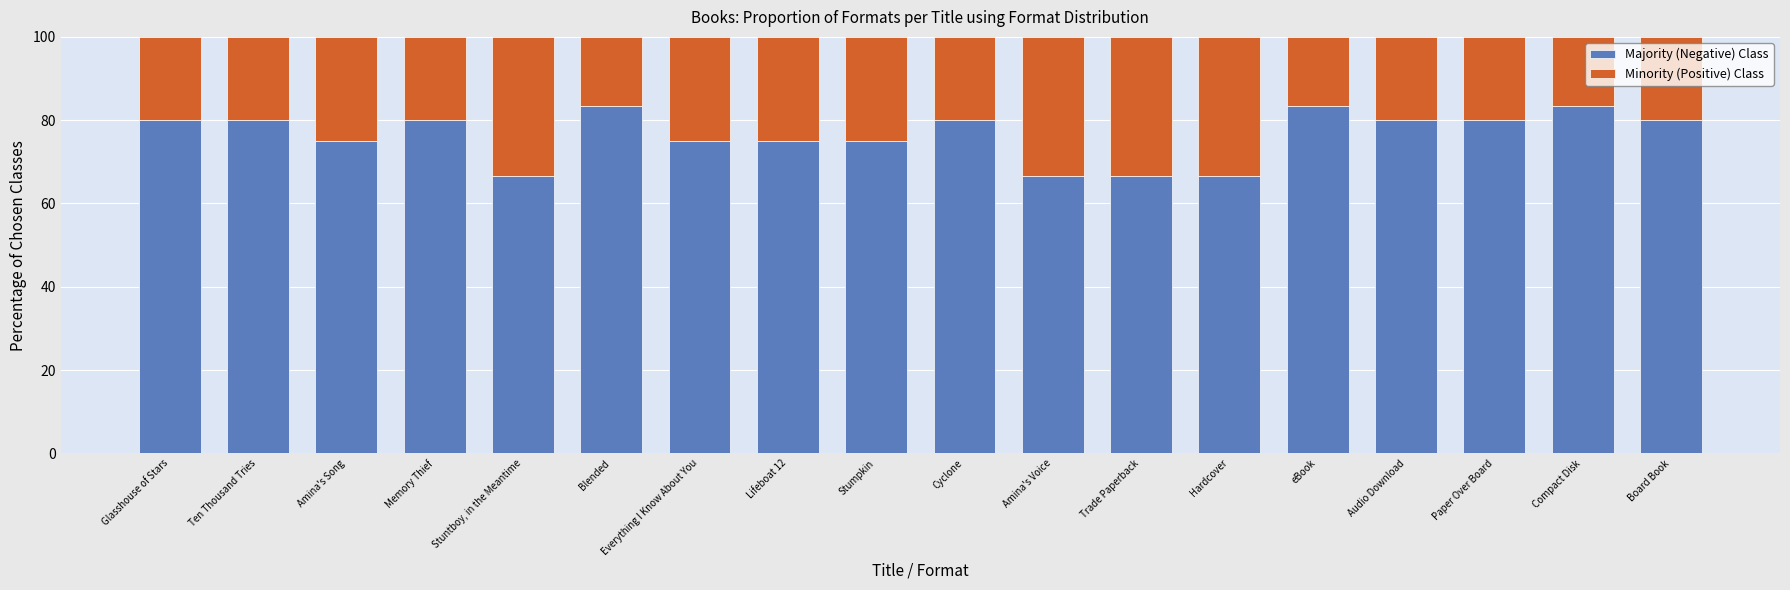

How many distinct data groups are displayed?

2